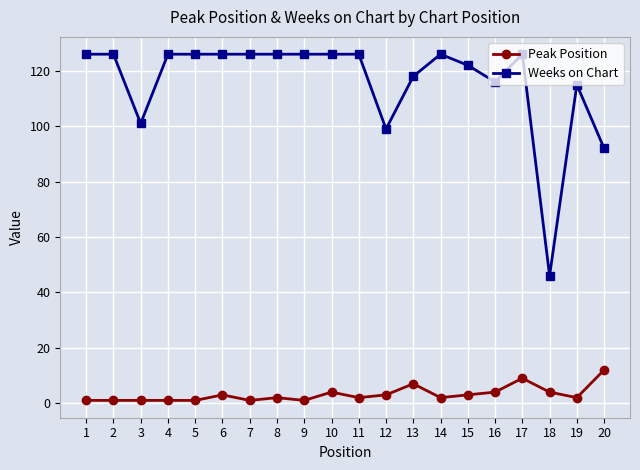

What is the total value across all series at 16?

120